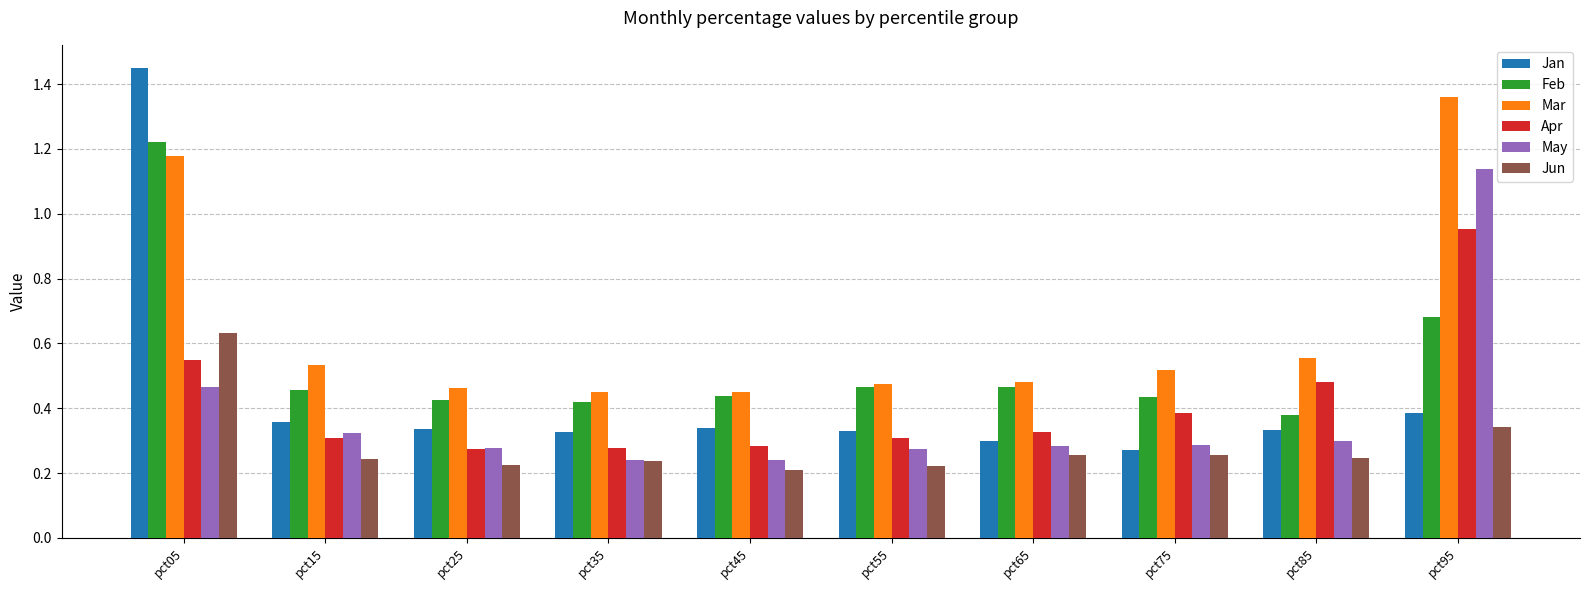

List the series in order of their peak value, lowest first.

Jun, Apr, May, Feb, Mar, Jan